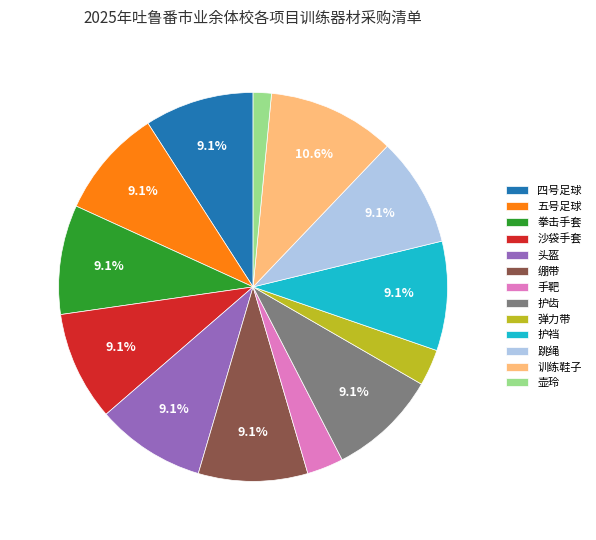

Is 弹力带 the majority of the pie?

No